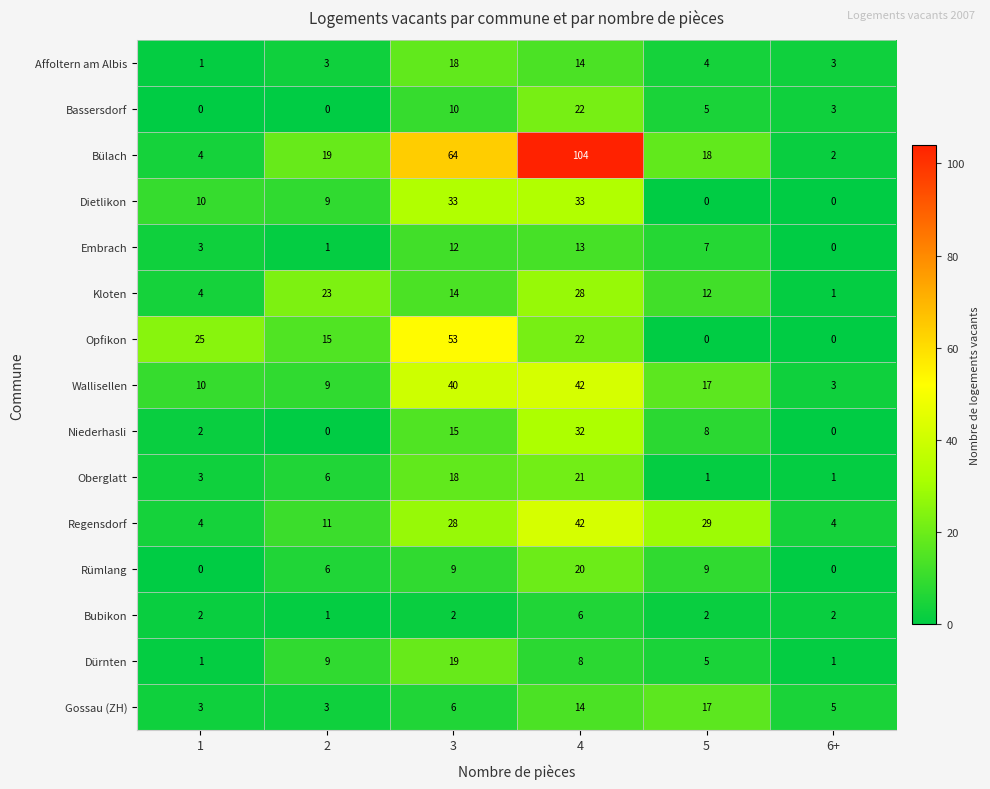

What is the difference between the Embrach values at 2 and 5?

6